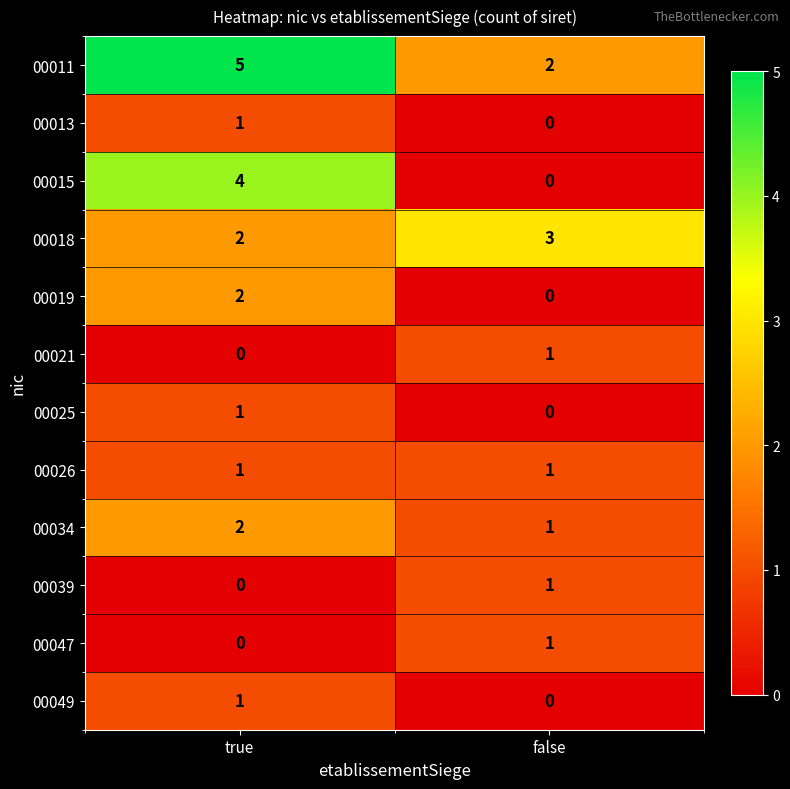

True or false: 00049 has a value of 1 at false.

False